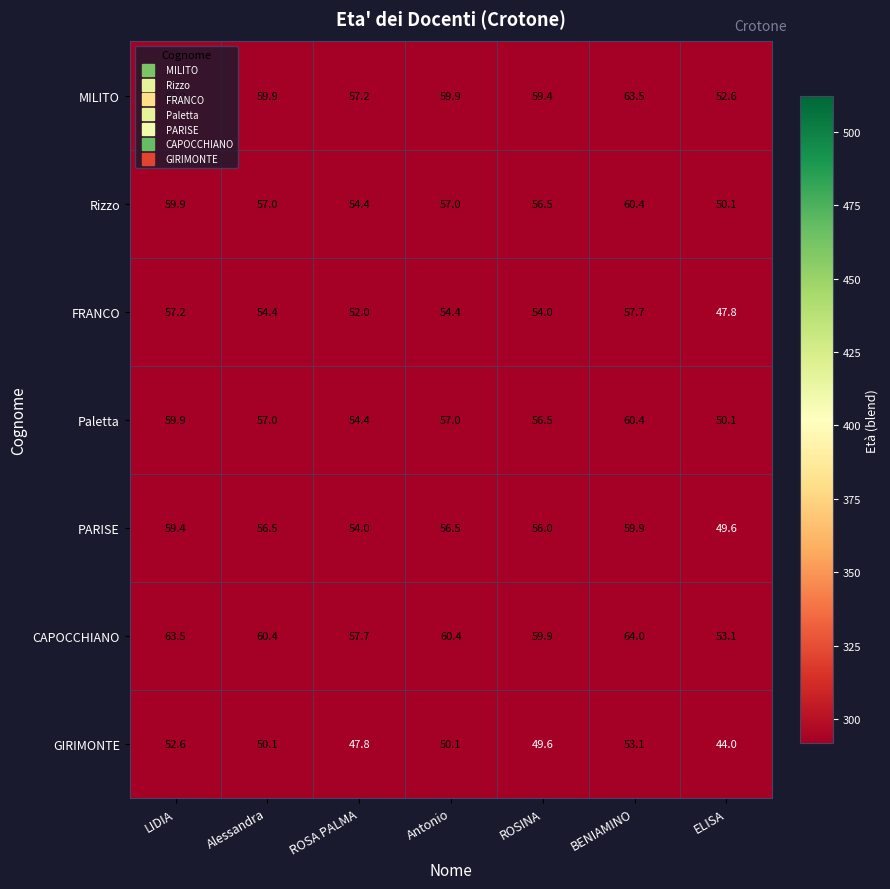

What is the spread (max minus min) of values at ROSINA?

10.3